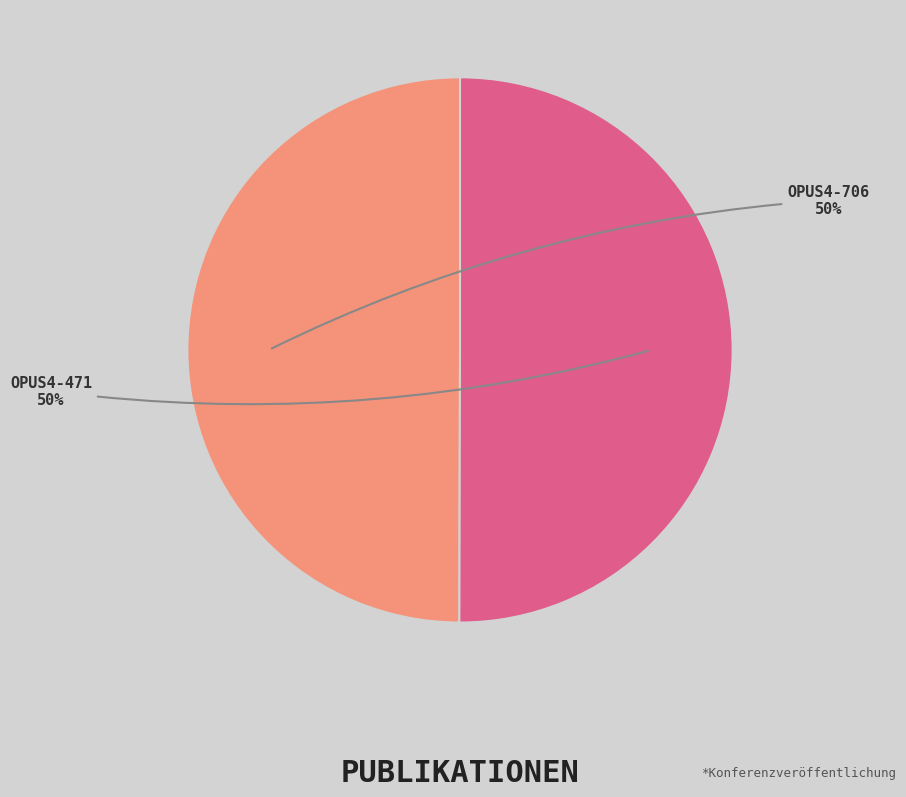

To the nearest percent, what is the average slice percentage?

50%